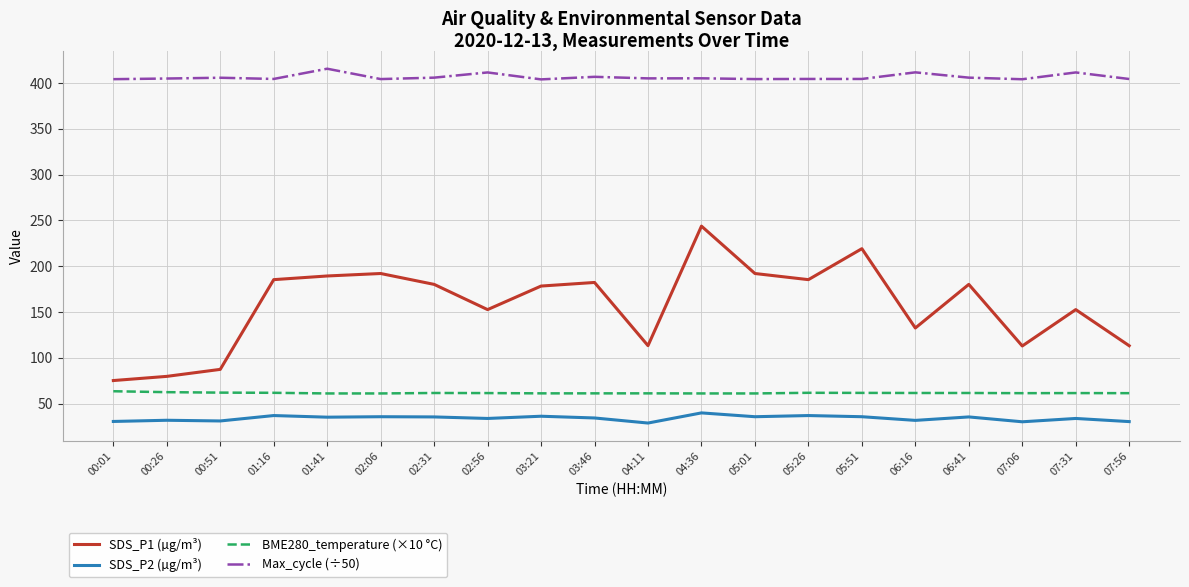

Rank the series by their maximum value, from highest to lowest.

Max_cycle (÷50), SDS_P1 (µg/m³), BME280_temperature (×10 °C), SDS_P2 (µg/m³)